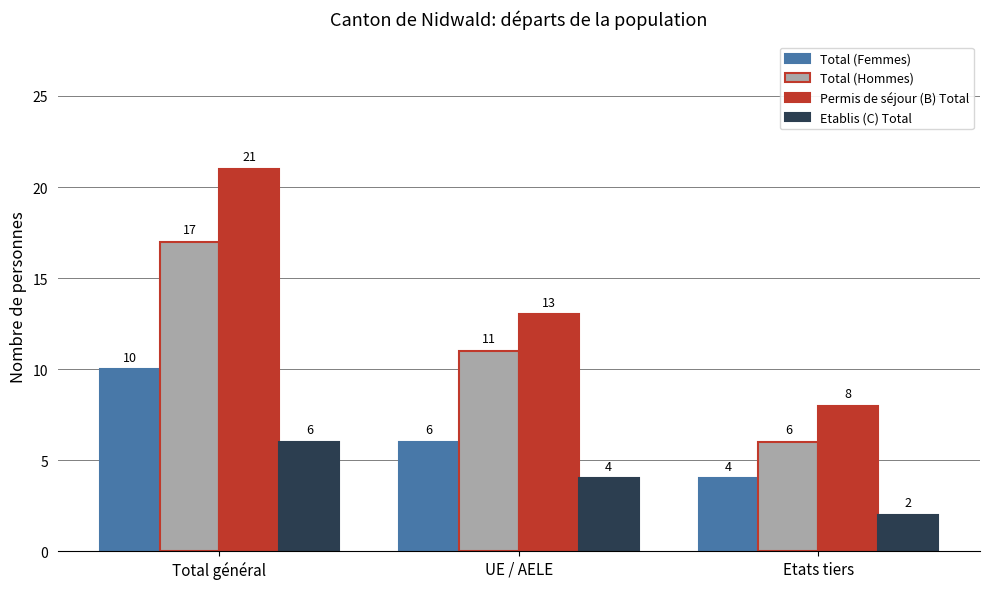

Is it true that Permis de séjour (B) Total equals 21 at Total général?

True